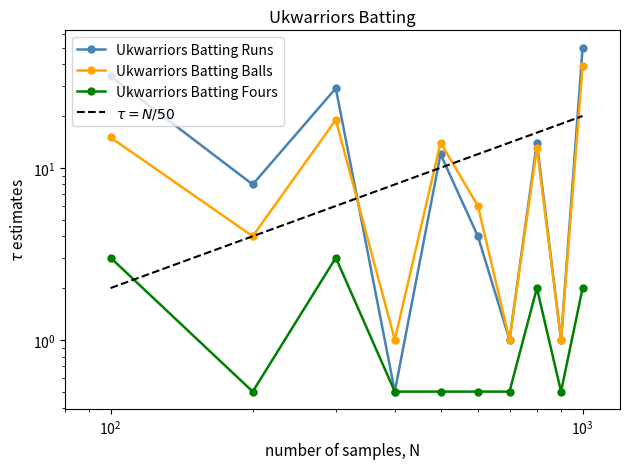

What is the minimum value for Ukwarriors Batting Fours?

0.5